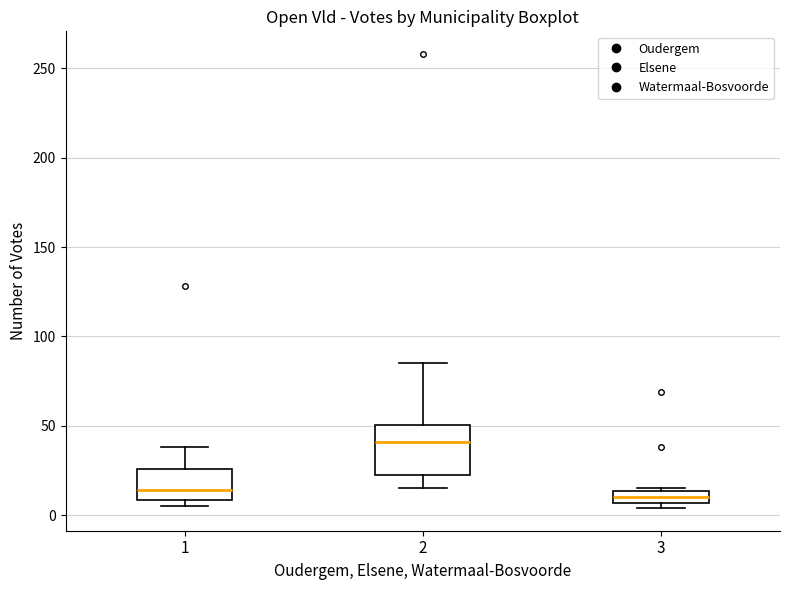

Where is the lower edge of the box at x = 3 on the y-axis? The values are not printed on the chart, so give them approximately, as read against the axis.

5